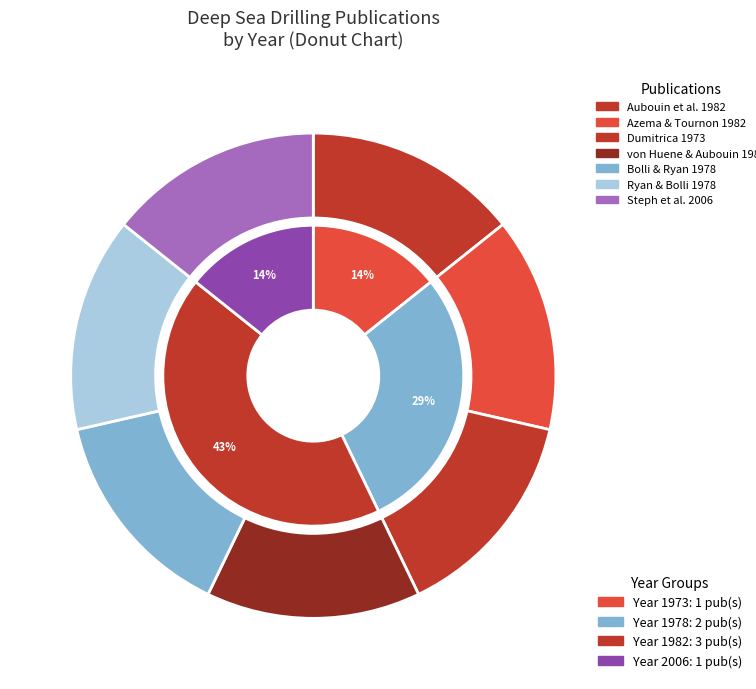

To the nearest percent, what percentage of the pie is Azema & Tournon 1982?

14%